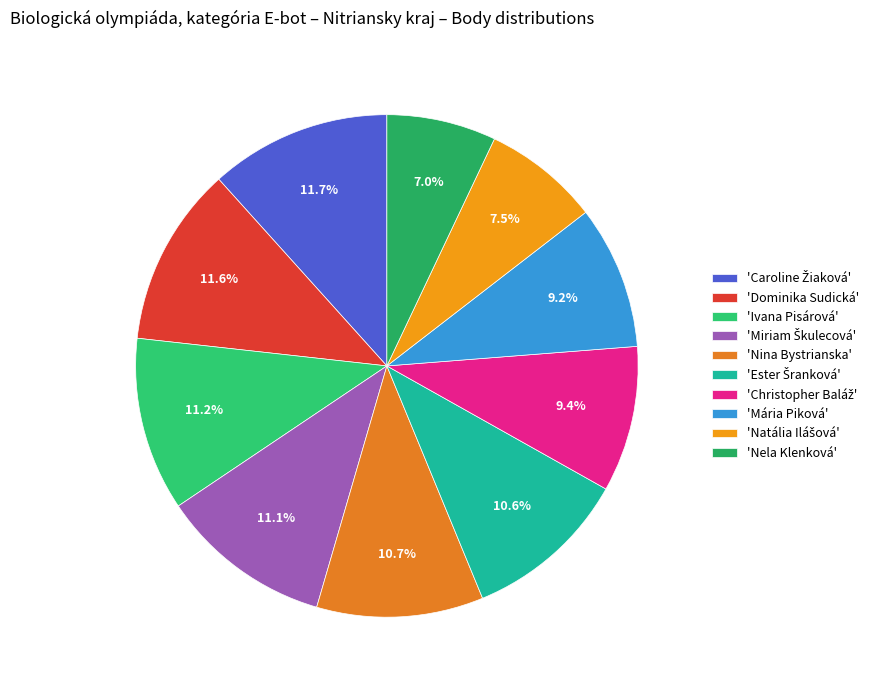

How many slices are in this pie chart?

10